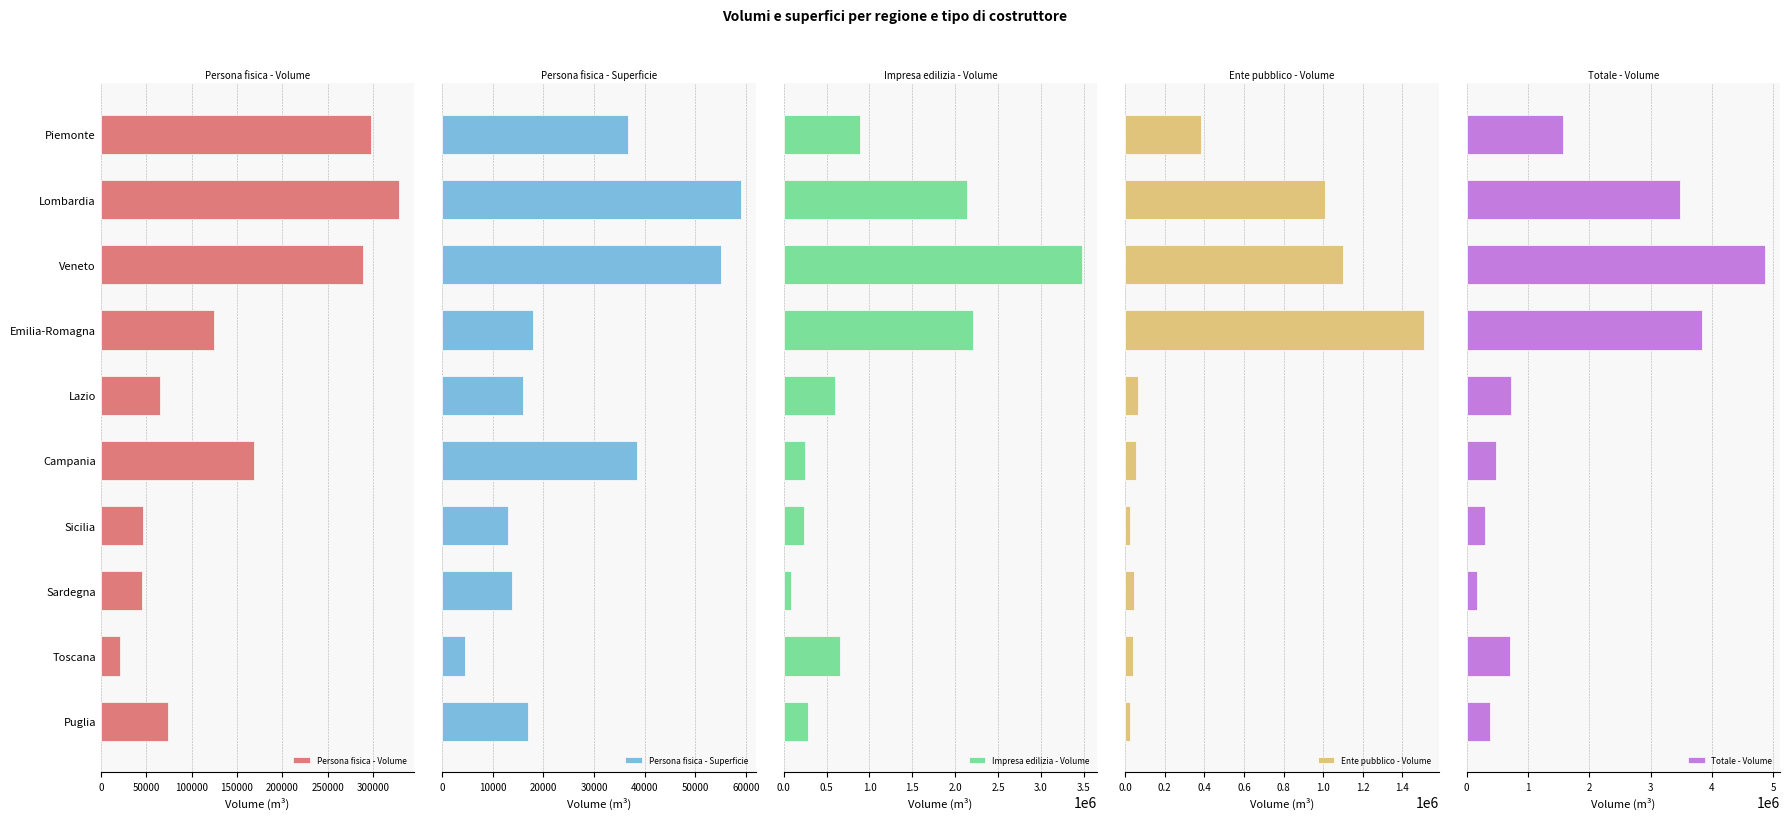

How many bars are there in total?

50